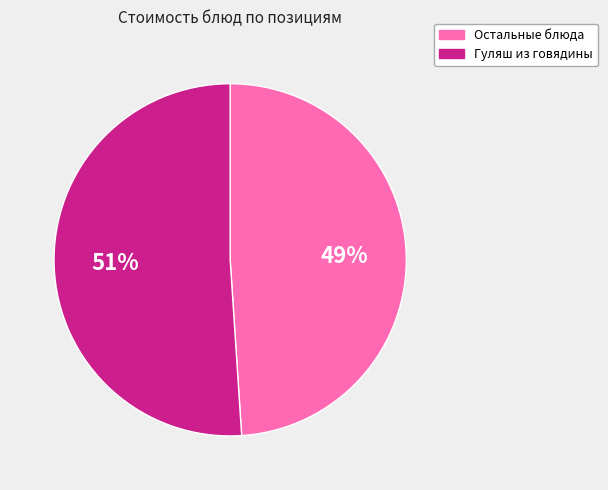

What percentage is the Гуляш из говядины slice, to the nearest percent?

51%